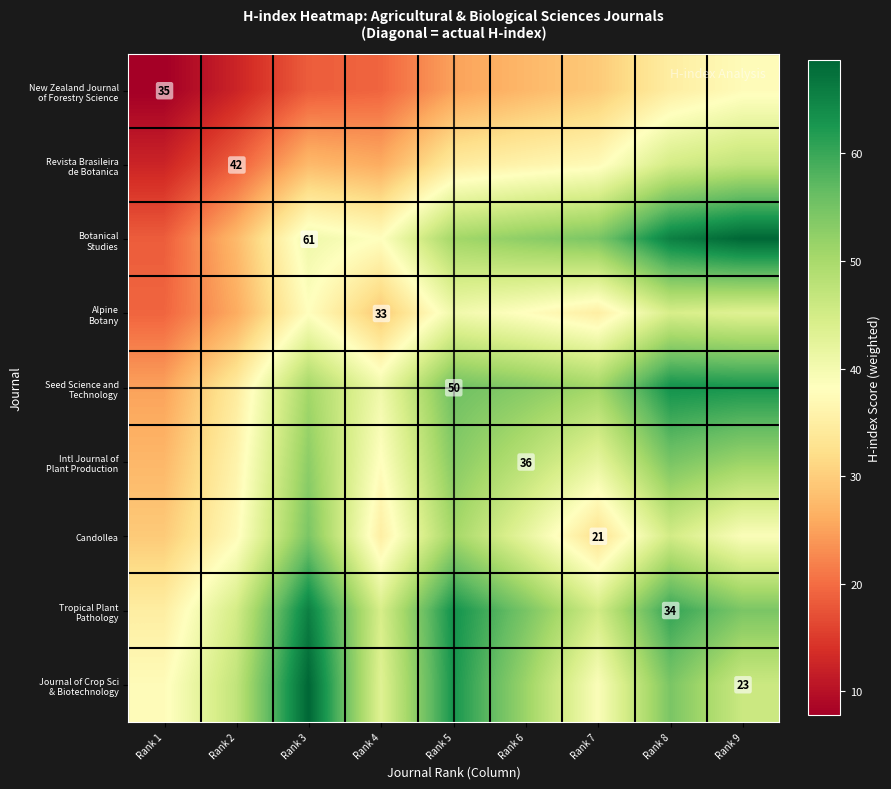

At which label does Journal of Crop Sci & Biotechnology first exceed 47?

Rank 2